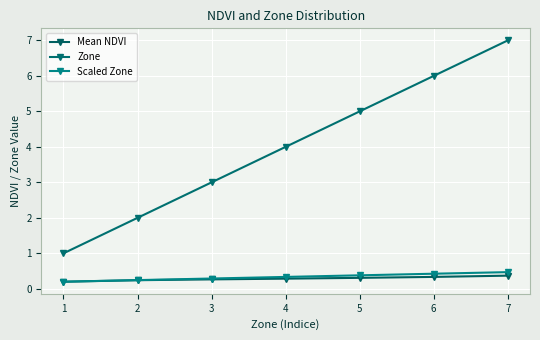

Which category has the highest value in the Scaled Zone series?

7